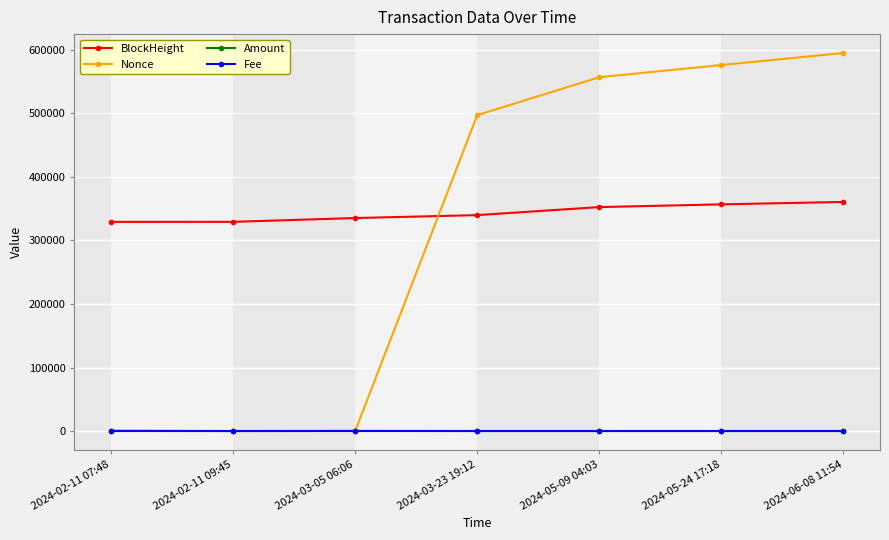

How many lines are shown in the chart?

4